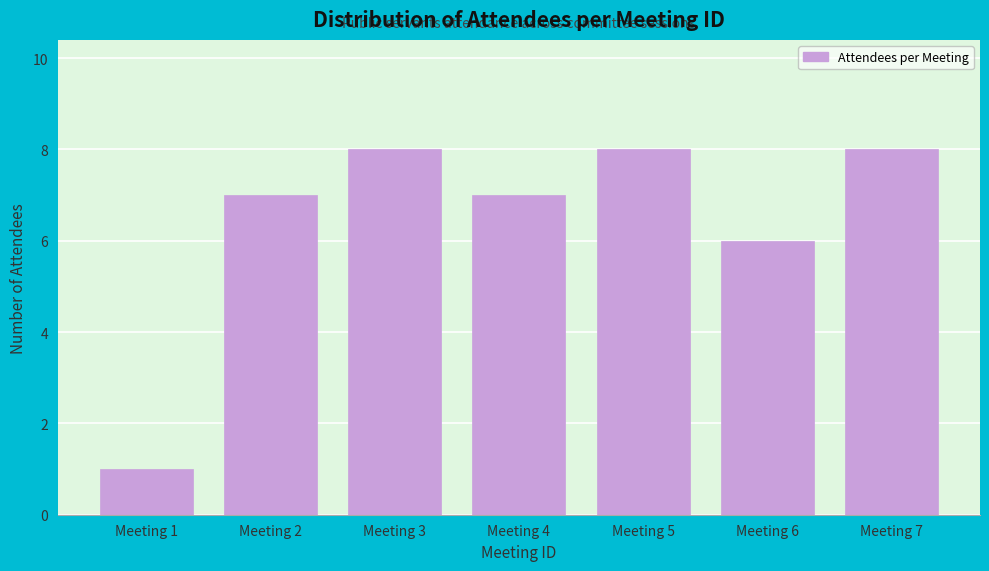

Reading left to right, transcribe all the data shown in this chart.

Meeting 1=1	Meeting 2=7	Meeting 3=8	Meeting 4=7	Meeting 5=8	Meeting 6=6	Meeting 7=8